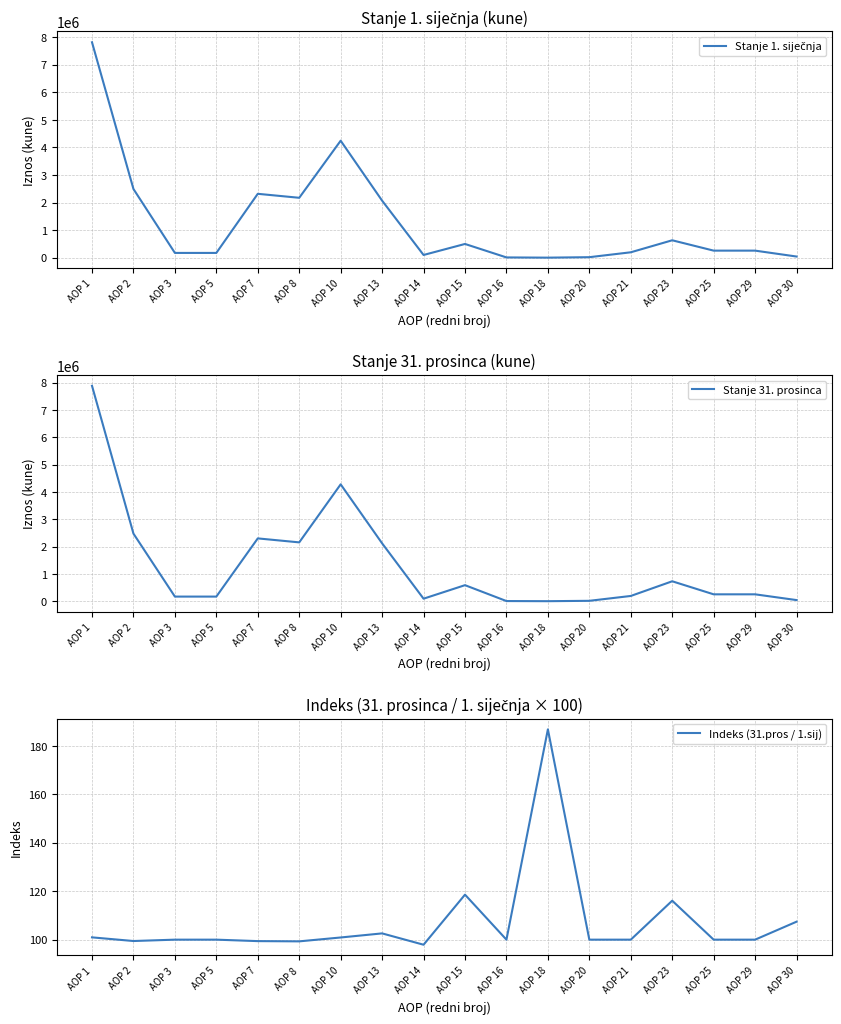

How many interior local valleys does the Indeks (31.pros / 1.sij) series have?

4